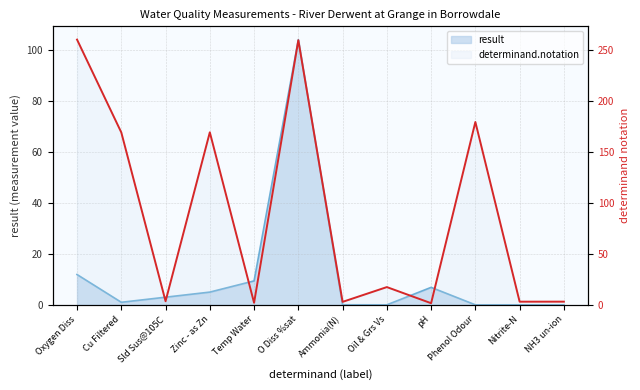

Is it true that the value at pH is 1.6?

True